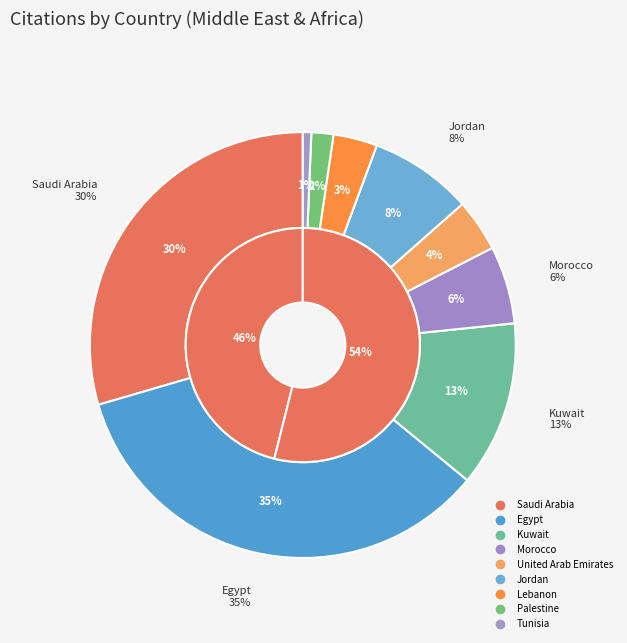

To the nearest percent, what is the combined percentage of Palestine and Lebanon?

5%